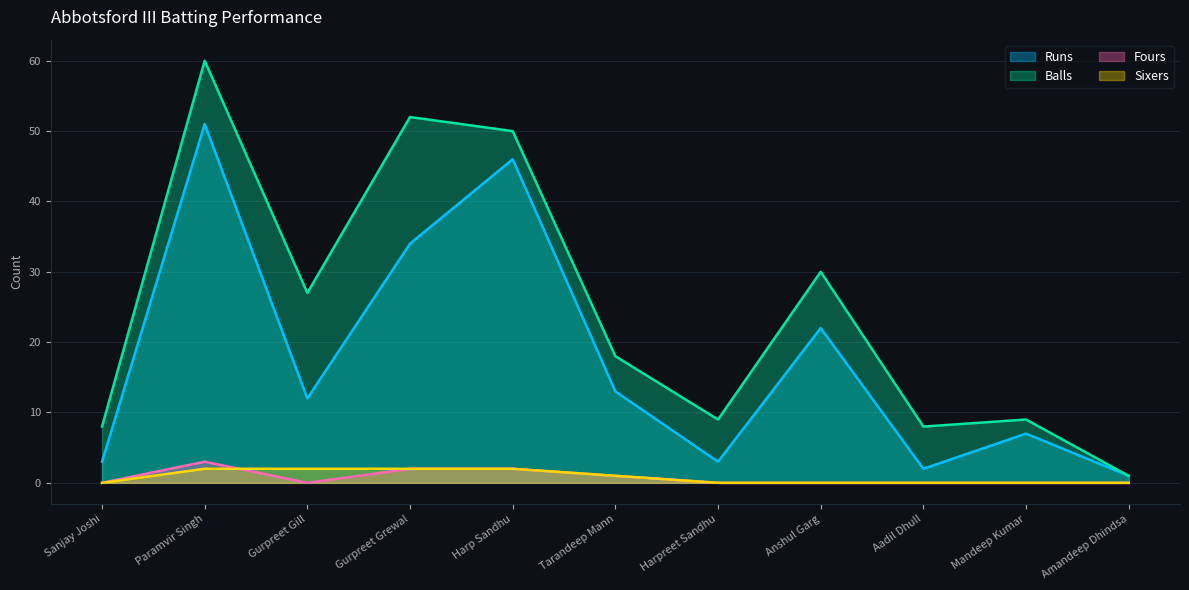

What is the label of the 1st point from the right?

Amandeep Dhindsa